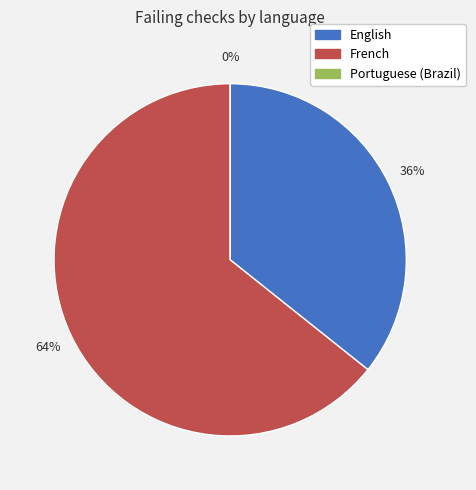

Rank the categories by value from highest to lowest.

French, English, Portuguese (Brazil)